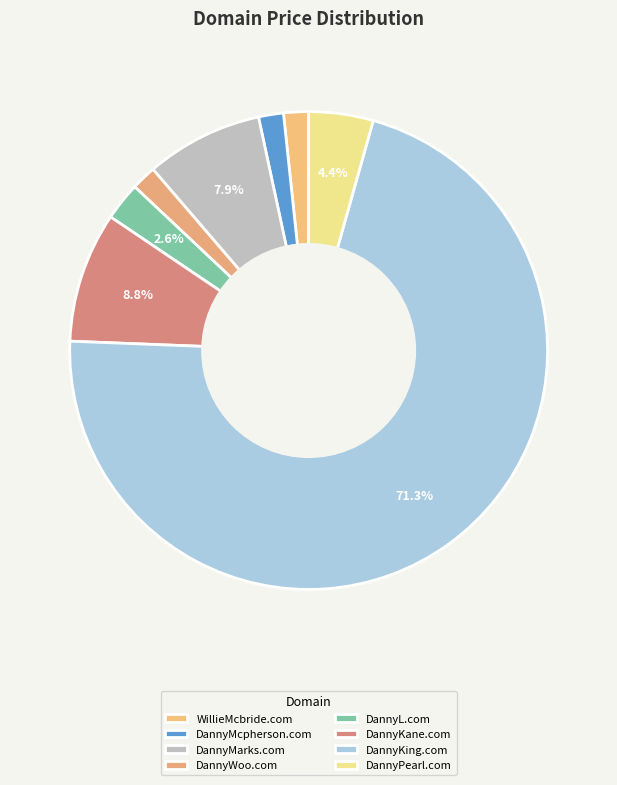

How many slices are in this pie chart?

8